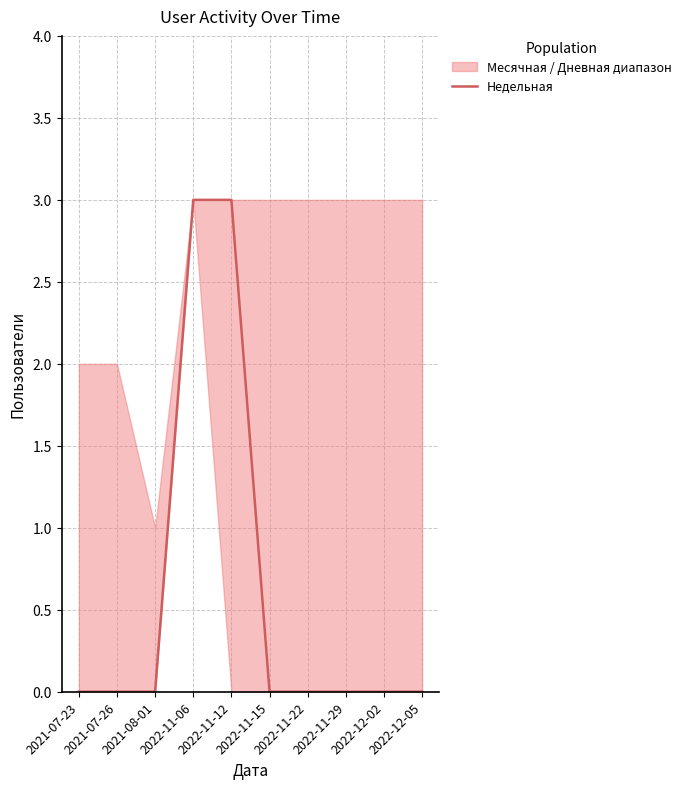

What value does the data have at 2022-11-06?

3